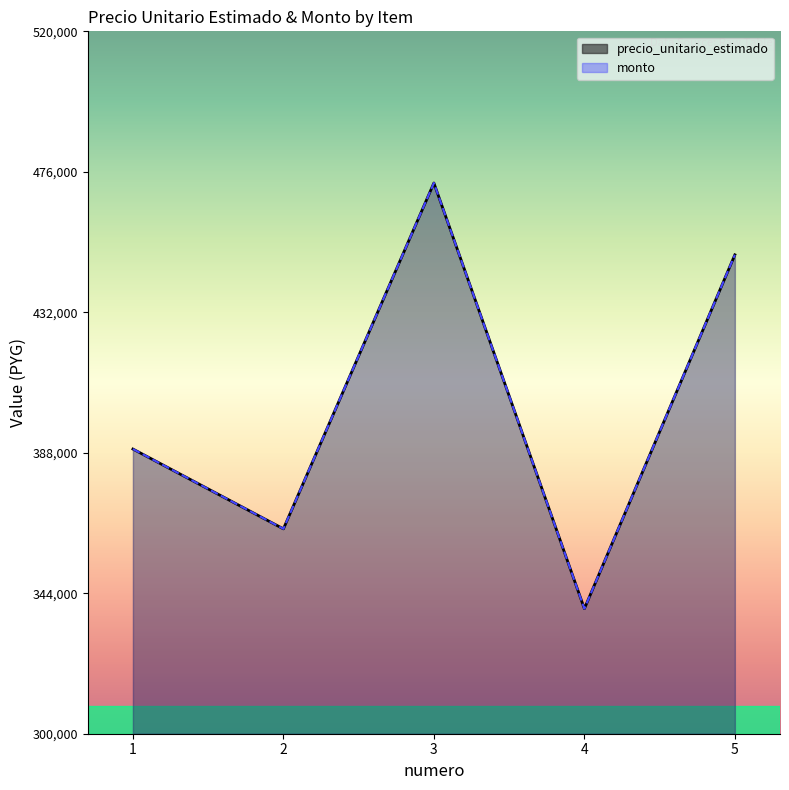

True or false: precio_unitario_estimado and monto intersect in this chart.

False